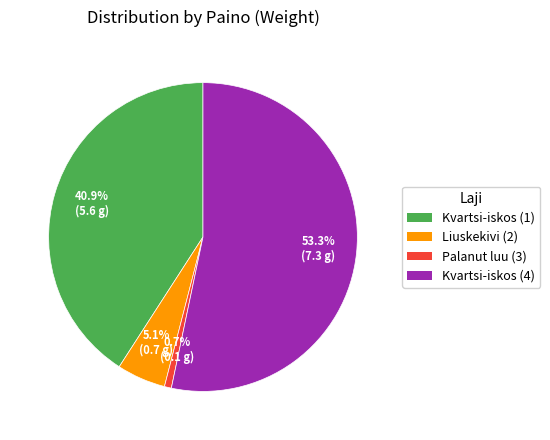

Which slice represents more than half of the pie?

Kvartsi-iskos (4)